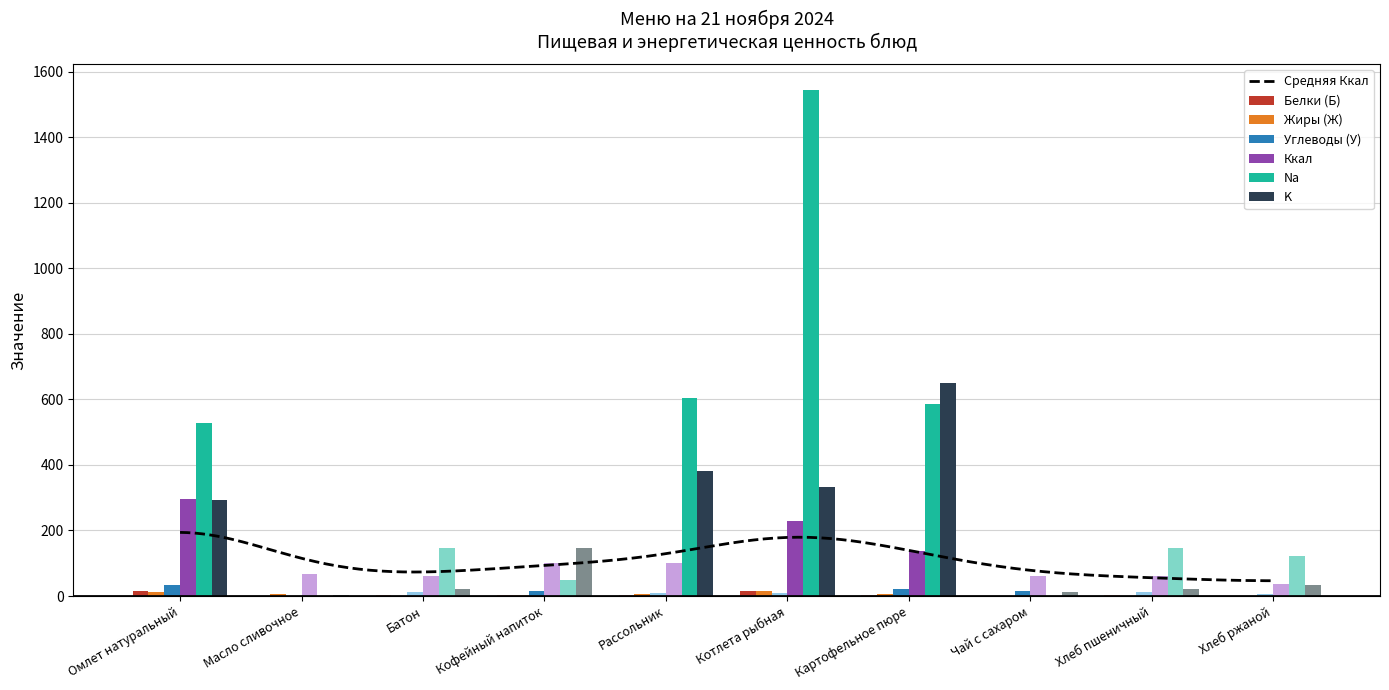

How many groups of bars are there?

10